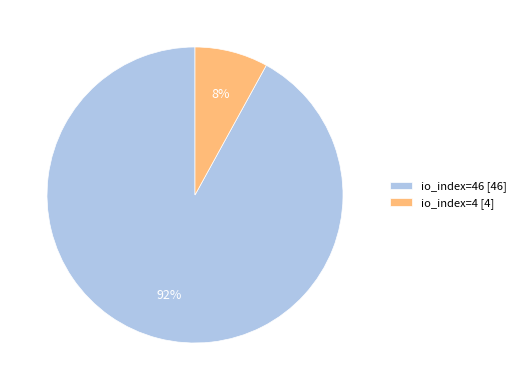

To the nearest percent, what percentage of the pie is io_index=4 [4]?

8%